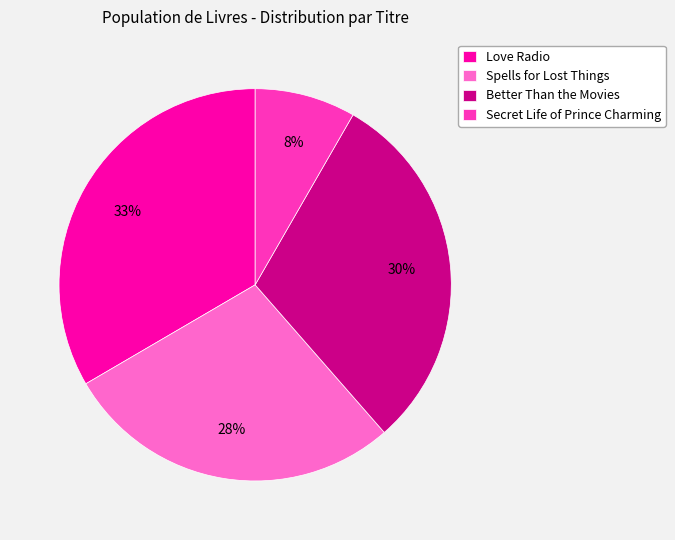

What is the smallest slice in the pie chart?

Secret Life of Prince Charming